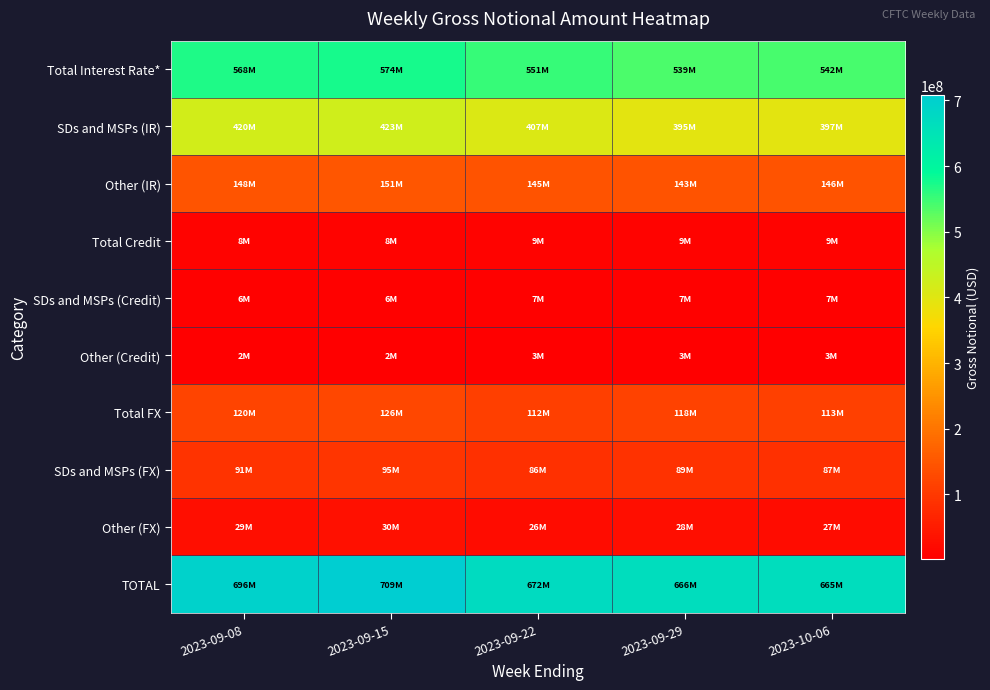

Reading left to right, transcribe all the data shown in this chart.

Total Interest Rate*: 2023-09-08=568063584	2023-09-15=574410470	2023-09-22=551414482	2023-09-29=538891352	2023-10-06=542310047
SDs and MSPs (IR): 2023-09-08=420321261	2023-09-15=423129863	2023-09-22=406790731	2023-09-29=395456912	2023-10-06=396787512
Other (IR): 2023-09-08=147742322	2023-09-15=151280607	2023-09-22=144623751	2023-09-29=143434440	2023-10-06=145522535
Total Credit: 2023-09-08=8177221	2023-09-15=8461542	2023-09-22=9335830	2023-09-29=9076227	2023-10-06=9107128
SDs and MSPs (Credit): 2023-09-08=5769077	2023-09-15=5978560	2023-09-22=6766752	2023-09-29=6573961	2023-10-06=6503651
Other (Credit): 2023-09-08=2408144	2023-09-15=2482982	2023-09-22=2569079	2023-09-29=2502266	2023-10-06=2603477
Total FX: 2023-09-08=120157823	2023-09-15=125692047	2023-09-22=111740500	2023-09-29=117764873	2023-10-06=113139166
SDs and MSPs (FX): 2023-09-08=91429100	2023-09-15=95273118	2023-09-22=85869672	2023-09-29=89406055	2023-10-06=86624959
Other (FX): 2023-09-08=28728723	2023-09-15=30418929	2023-09-22=25870827	2023-09-29=28358818	2023-10-06=26514207
TOTAL: 2023-09-08=696398628	2023-09-15=708564059	2023-09-22=672490813	2023-09-29=665732452	2023-10-06=664556341